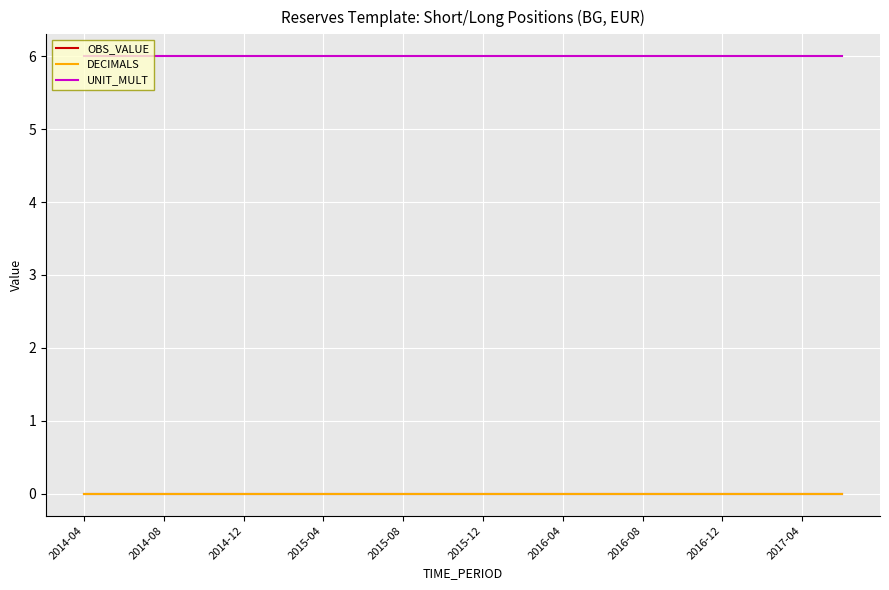

Does the chart display data point markers on the line(s)?

No